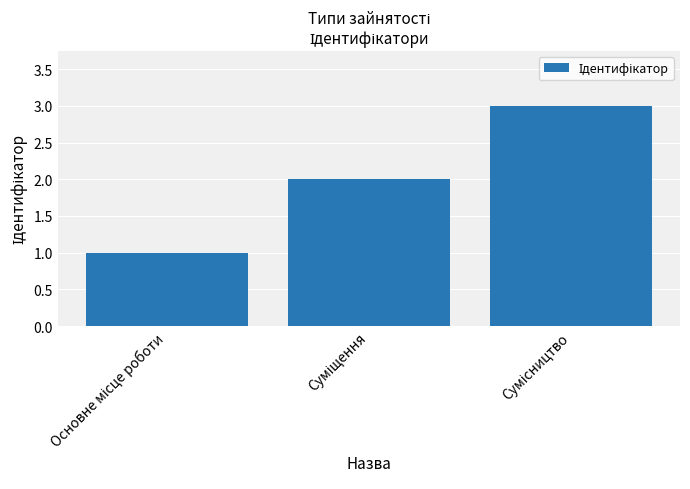

What is the sum of all values?

6